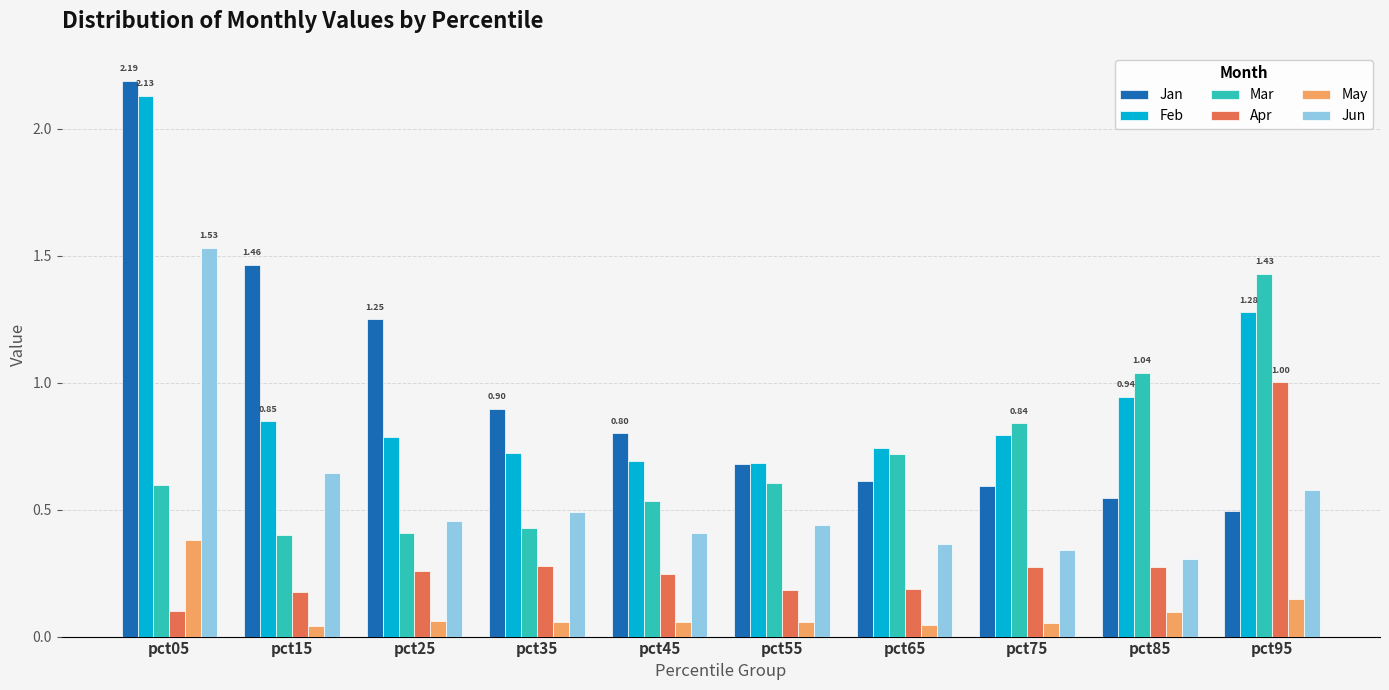

Which series has the widest spread of values?

Jan